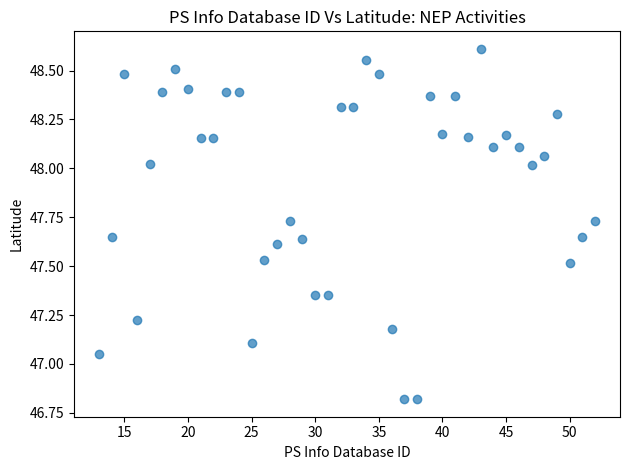

What is the range of X values (max minus min)?

39.0